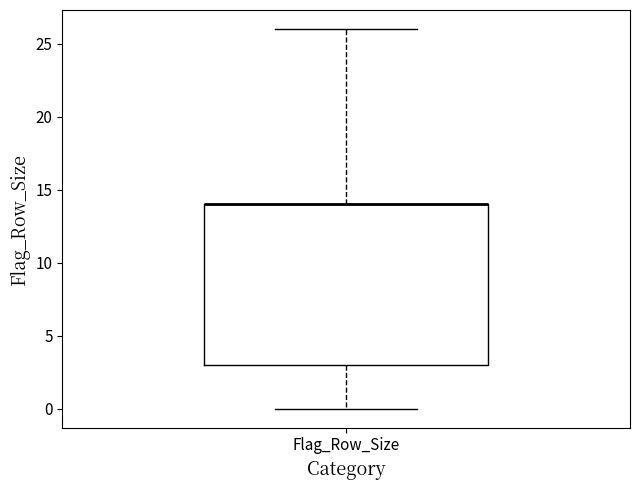

Where does the upper whisker of the box for Flag_Row_Size end on the y-axis? The values are not printed on the chart, so give them approximately, as read against the axis.

26